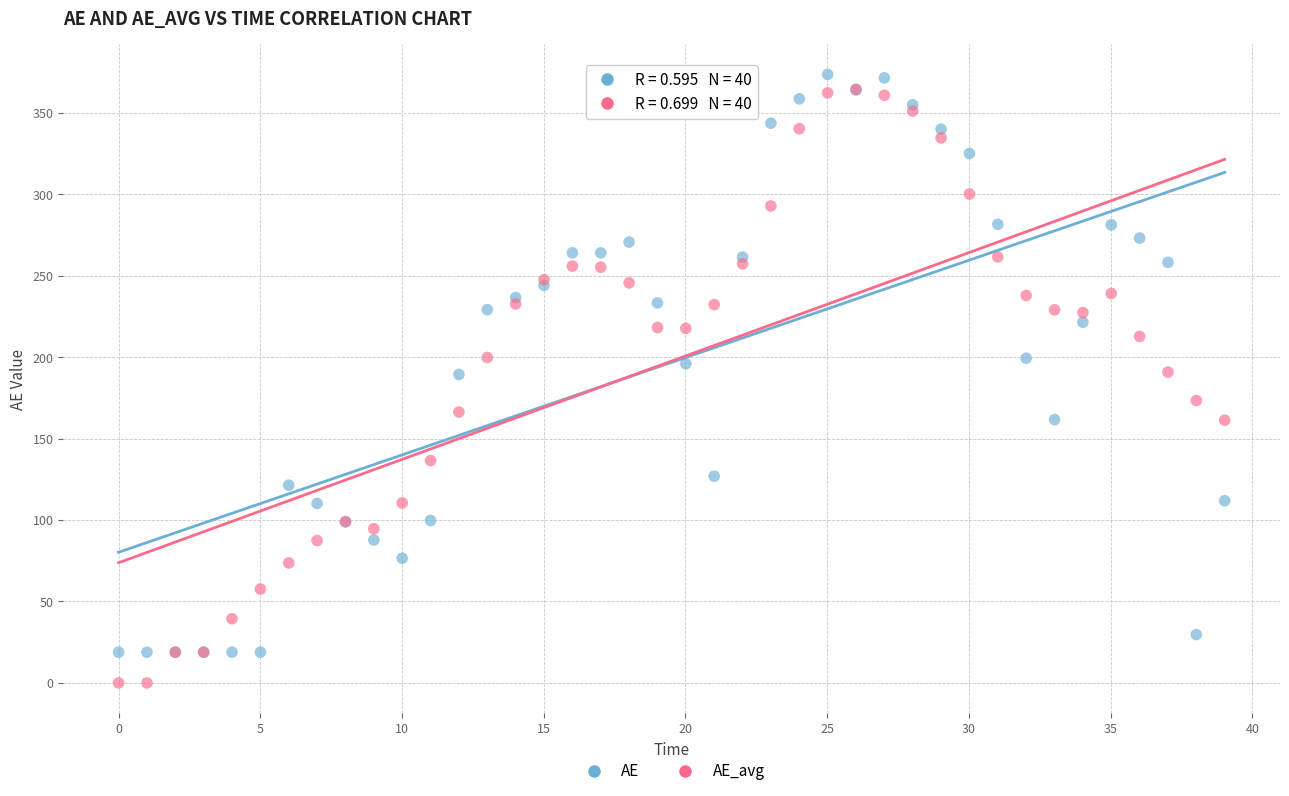

Which series reaches the minimum Y coordinate?

AE_avg